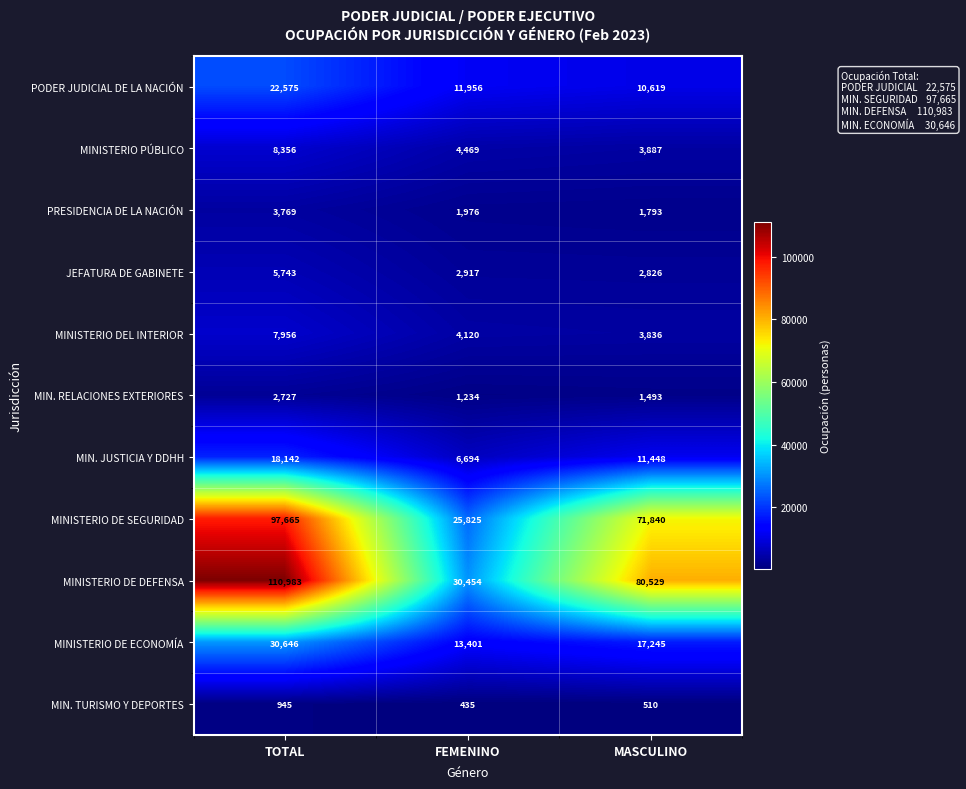

At which label does MIN. RELACIONES EXTERIORES first exceed 1493?

TOTAL